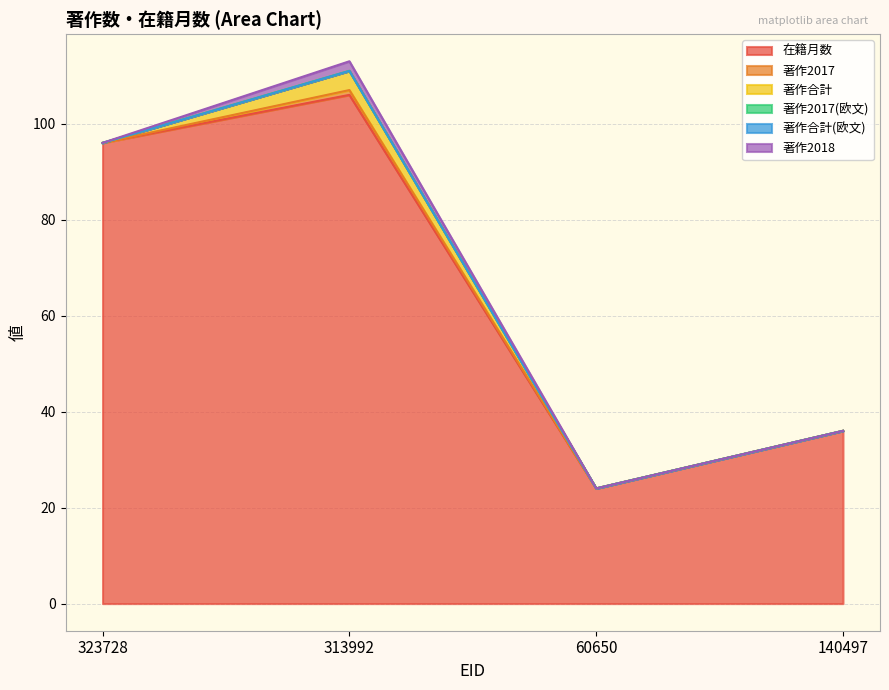

Reading left to right, what are all the values shown in this chart?

在籍月数: 323728=96	313992=106	60650=24	140497=36
著作2017: 323728=0	313992=1	60650=0	140497=0
著作合計: 323728=0	313992=4	60650=0	140497=0
著作2017(欧文): 323728=0	313992=0	60650=0	140497=0
著作合計(欧文): 323728=0	313992=0	60650=0	140497=0
著作2018: 323728=0	313992=2	60650=0	140497=0